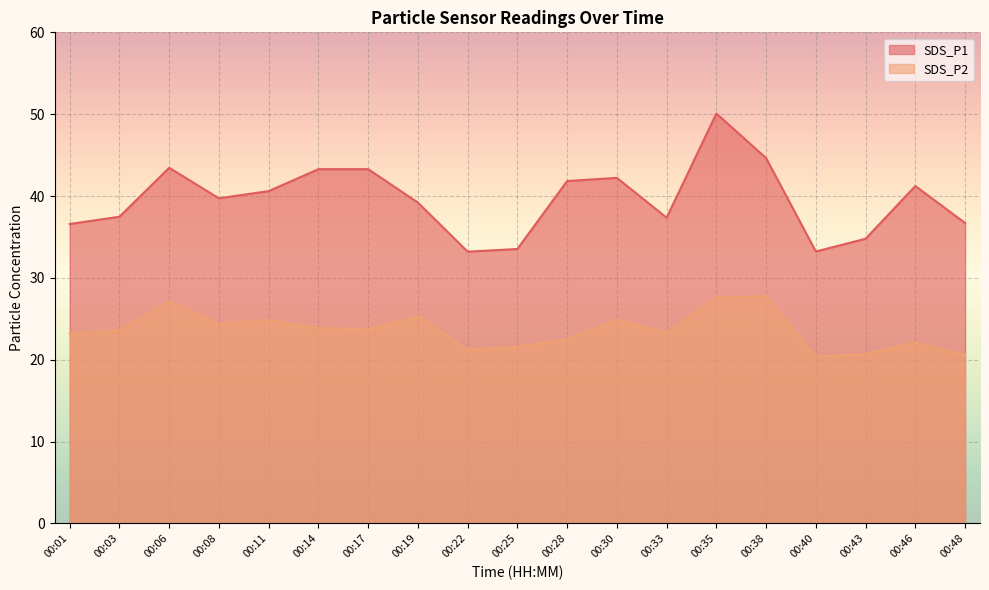

The value of SDS_P1 at 00:08 is 67.7. True or false?

False